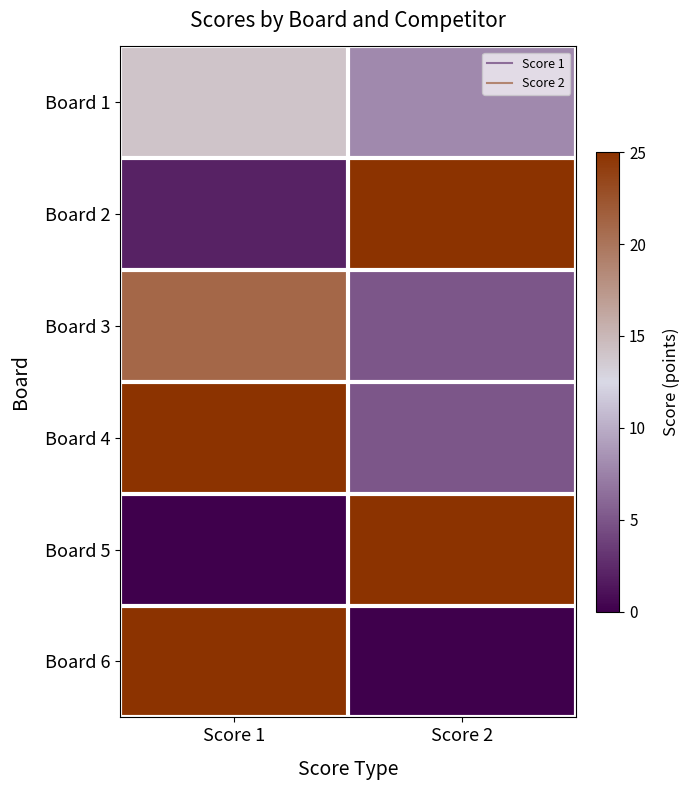

What is the maximum value shown in the chart?

25